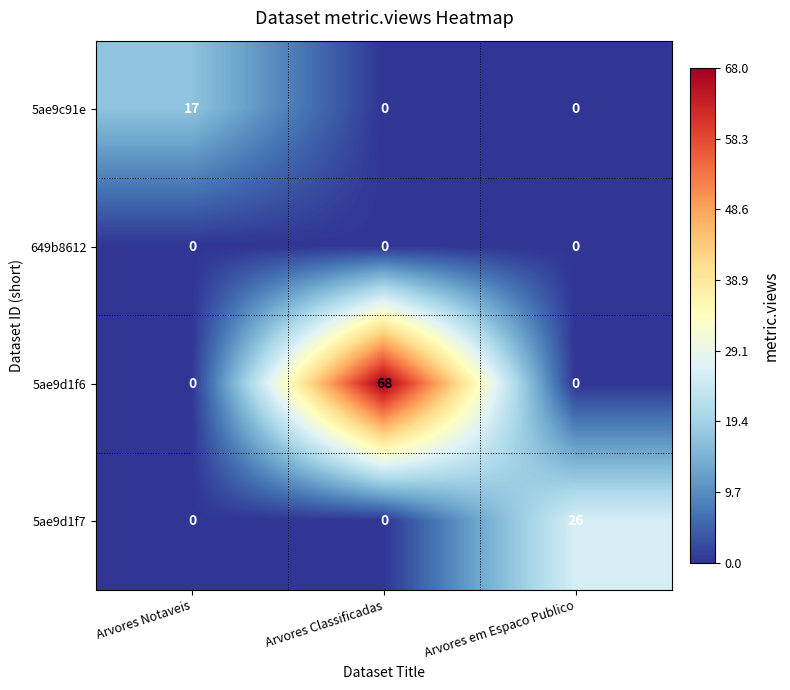

True or false: 5ae9d1f7 has a value of 0 at Arvores Notaveis.

True